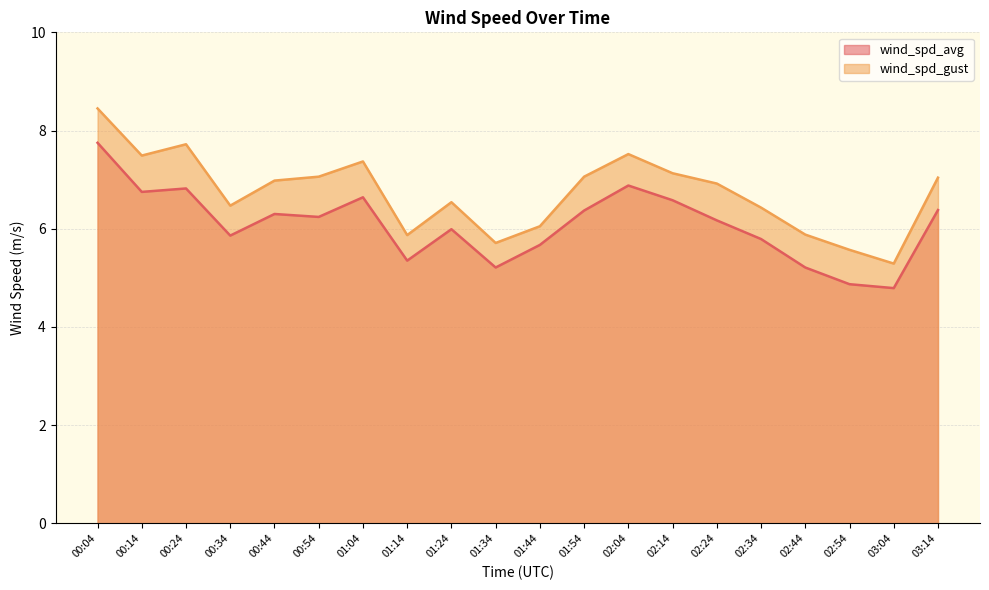

What position from the right is 02:54?

3